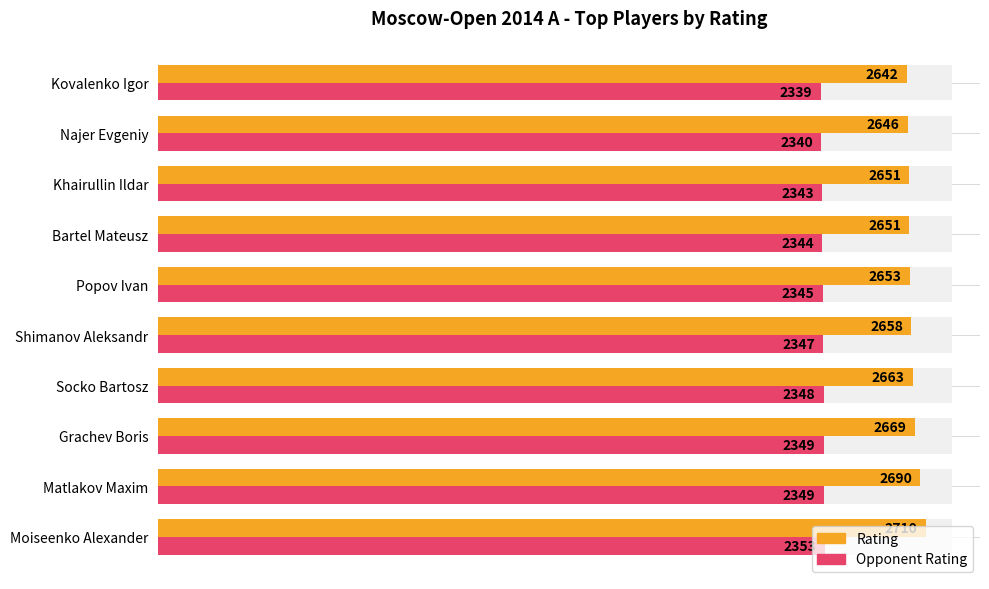

Are the bars grouped side by side (vs. stacked)?

Yes